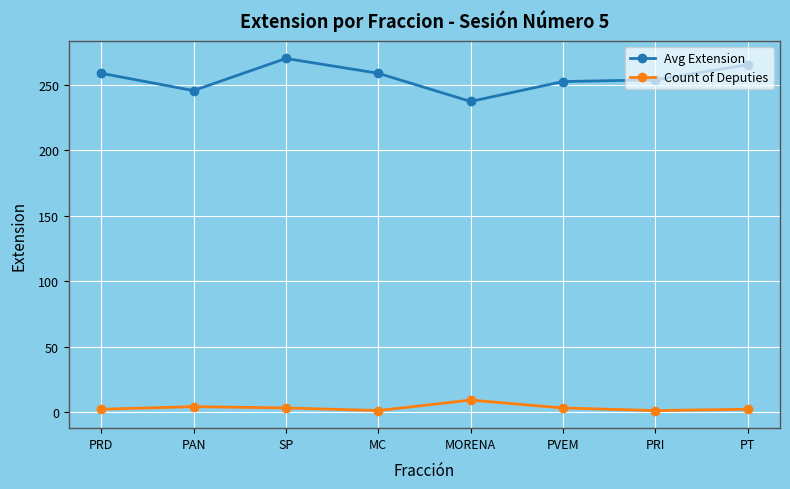

True or false: Avg Extension has more than 0 interior local peaks.

True